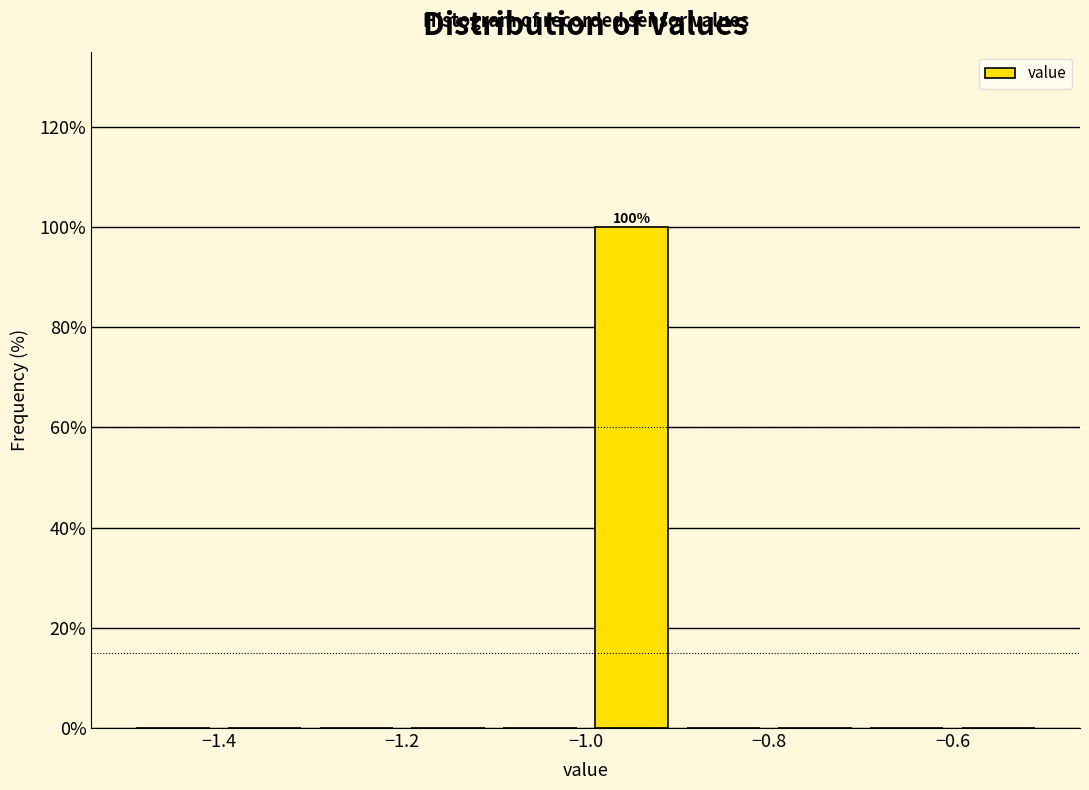

Over which range of the x-axis is the bar tallest?

-1.0 to -0.9